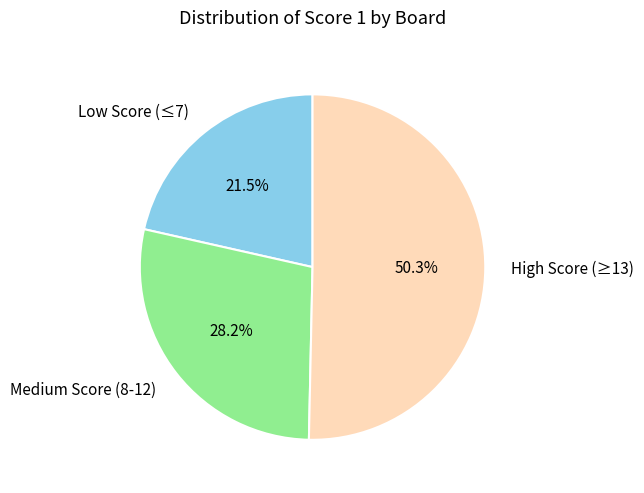

How many slices are in this pie chart?

3